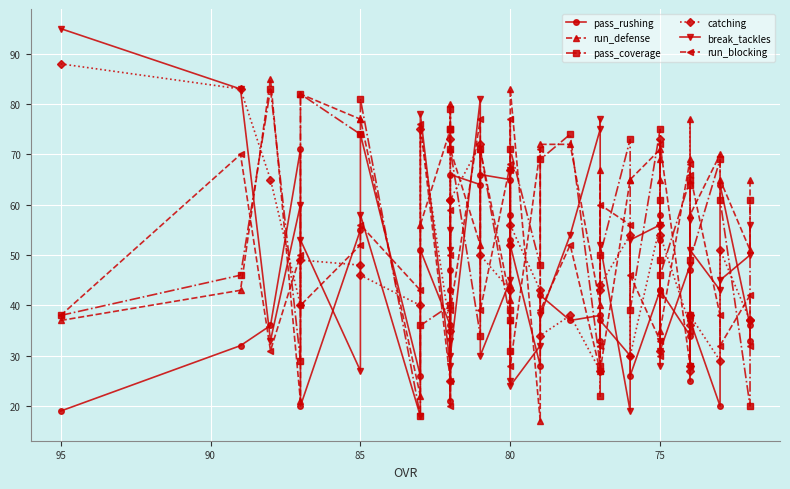

Reading left to right, extract all data points from this chart.

pass_rushing: 19	32	36	71	20	55	74	26	51	36	21	47	43	66	64	66	65	58	53	52	28	42	37	38	33	37	30	26	43	53	58	43	34	47	25	37	20	64	36	33
run_defense: 37	43	85	21	82	77	77	22	56	75	71	75	80	71	52	71	41	37	44	83	17	72	72	40	67	27	65	65	71	65	69	35	69	77	38	58	70	65	51	65
pass_coverage: 38	46	83	29	82	74	81	18	36	40	79	75	75	71	34	71	37	31	39	71	48	69	74	28	22	50	73	39	75	61	49	46	65	64	38	49	69	61	20	61
catching: 88	83	65	40	49	48	46	40	75	35	73	25	61	61	72	50	43	52	67	56	43	34	38	27	43	44	54	30	56	73	31	54	36	28	27	38	29	51	37	37
break_tackles: 95	83	33	60	53	27	58	18	78	28	33	51	55	30	81	30	45	25	67	24	32	38	54	75	77	52	19	53	56	33	28	31	48	57	28	51	43	45	50	56
run_blocking: 38	70	31	50	40	52	56	43	76	25	59	50	20	39	77	39	68	77	67	28	71	39	52	27	32	60	56	46	33	42	30	72	28	35	68	66	38	32	42	32